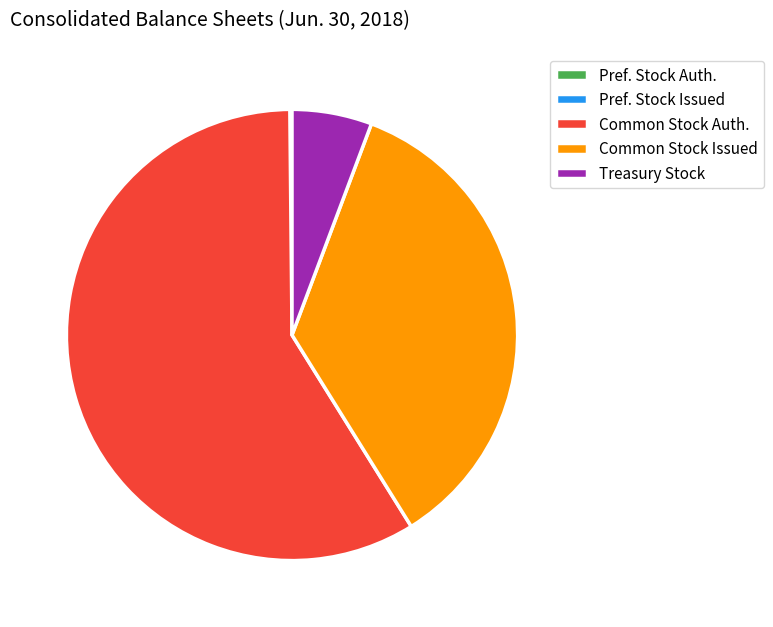

Which slice is the largest?

Common Stock Auth.